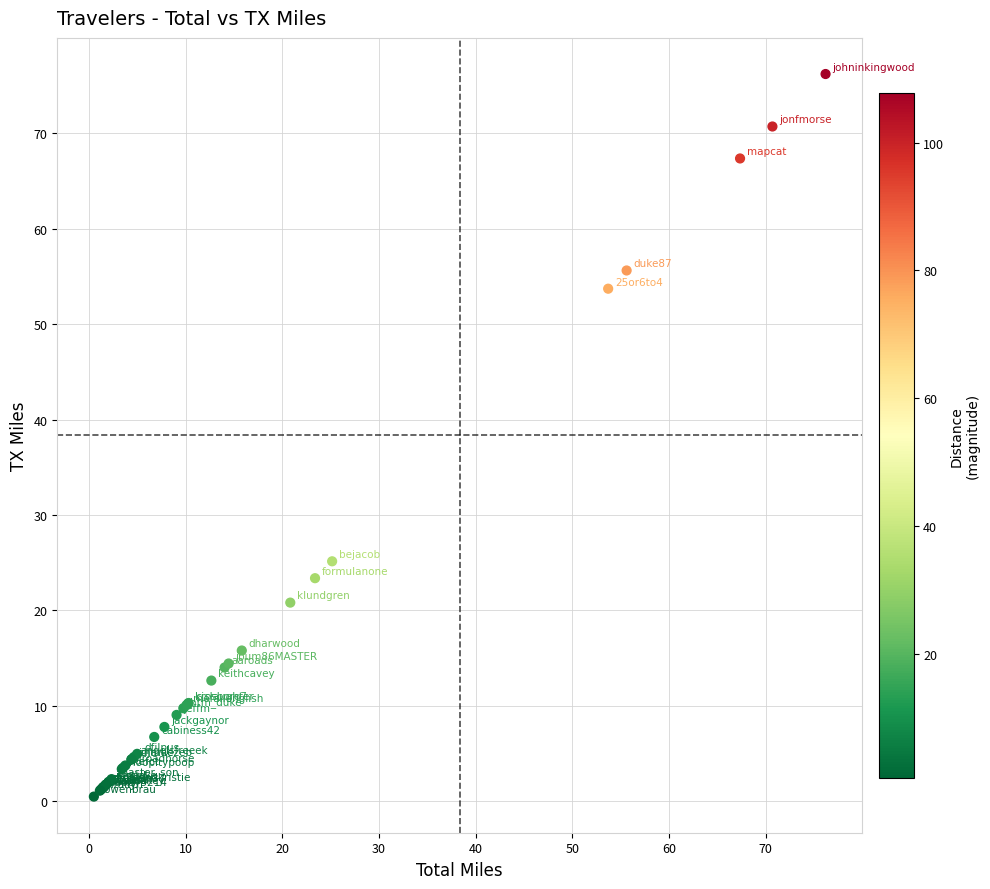

What Y value in the scatter plot is closest to 38?

25.1